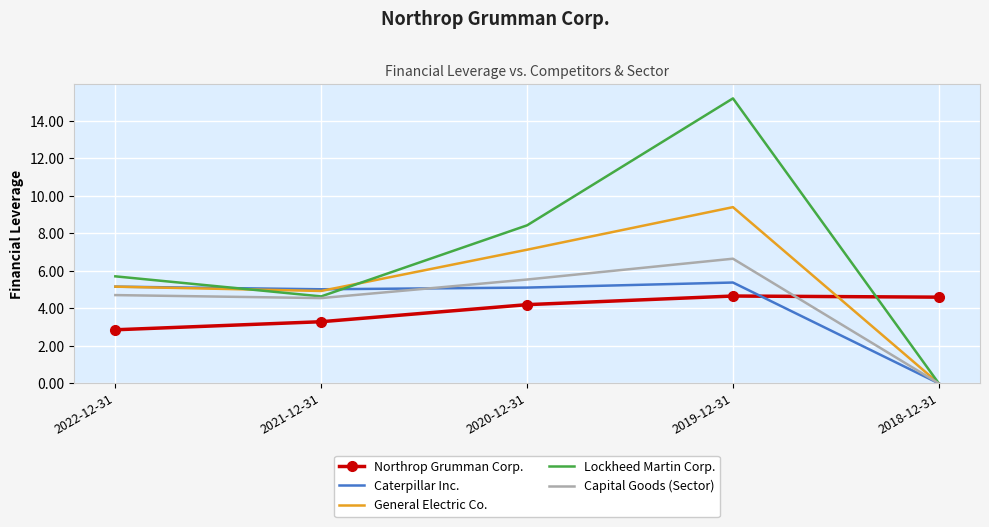

At which category does the chart reach its minimum across all series?

2018-12-31